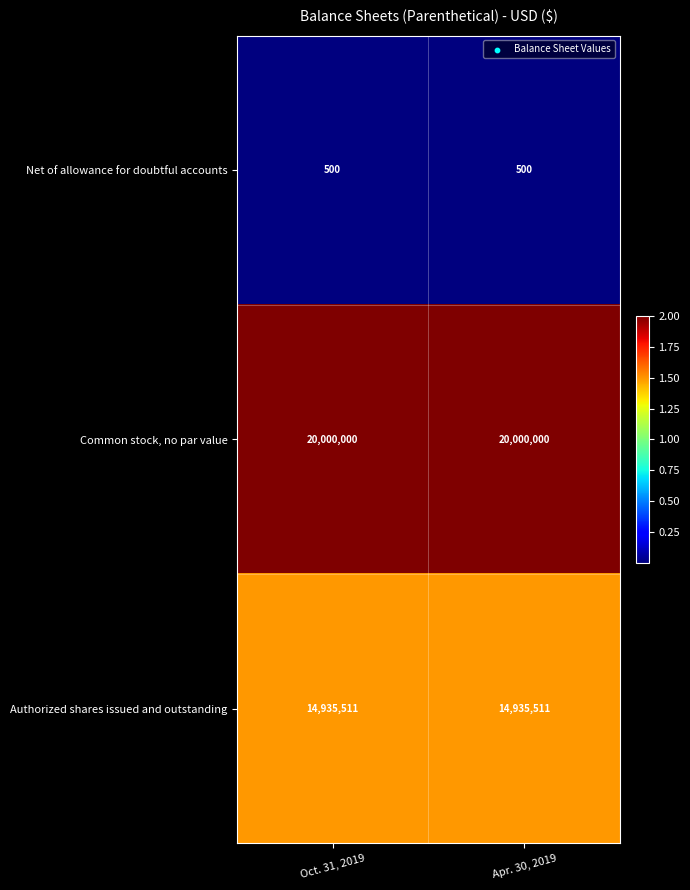

List the series in order of their overall mean, highest first.

Common stock, no par value, Authorized shares issued and outstanding, Net of allowance for doubtful accounts